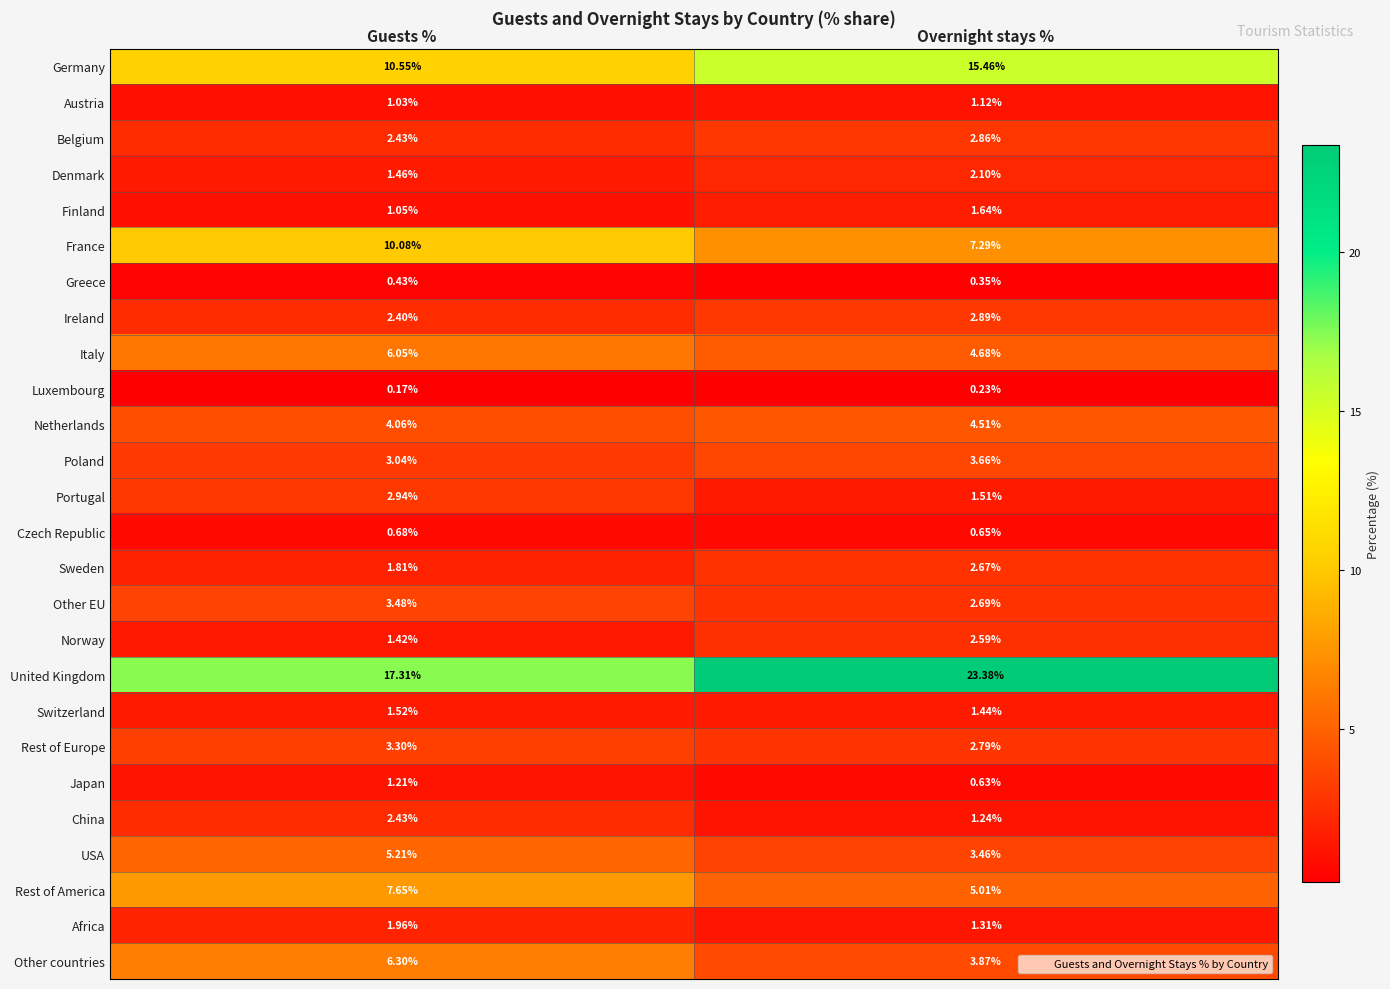

Which label corresponds to the smallest value in the chart?

Guests %